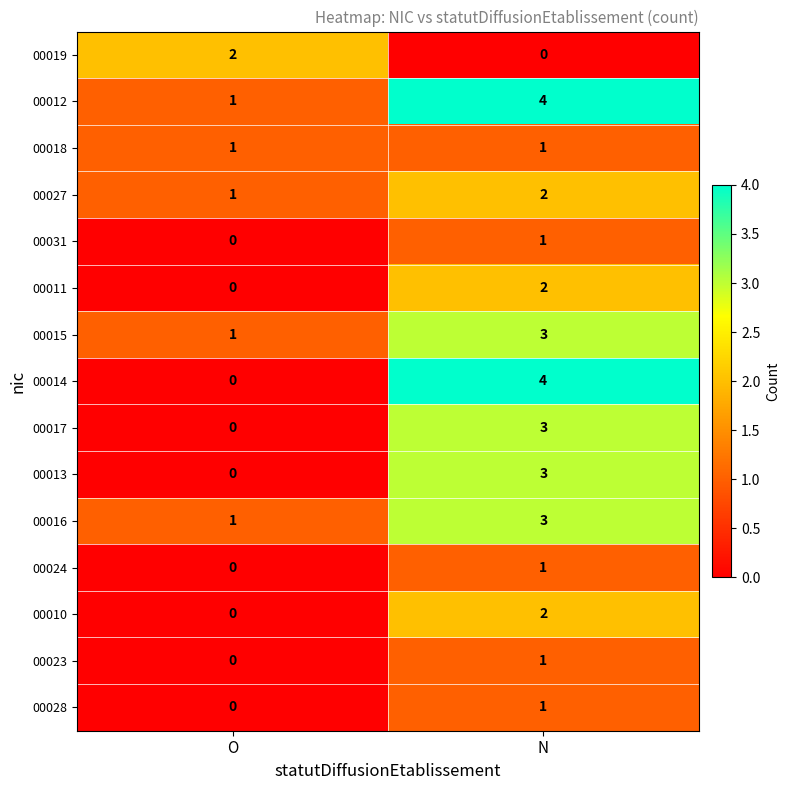

At which label is 00028 closest to 0?

O